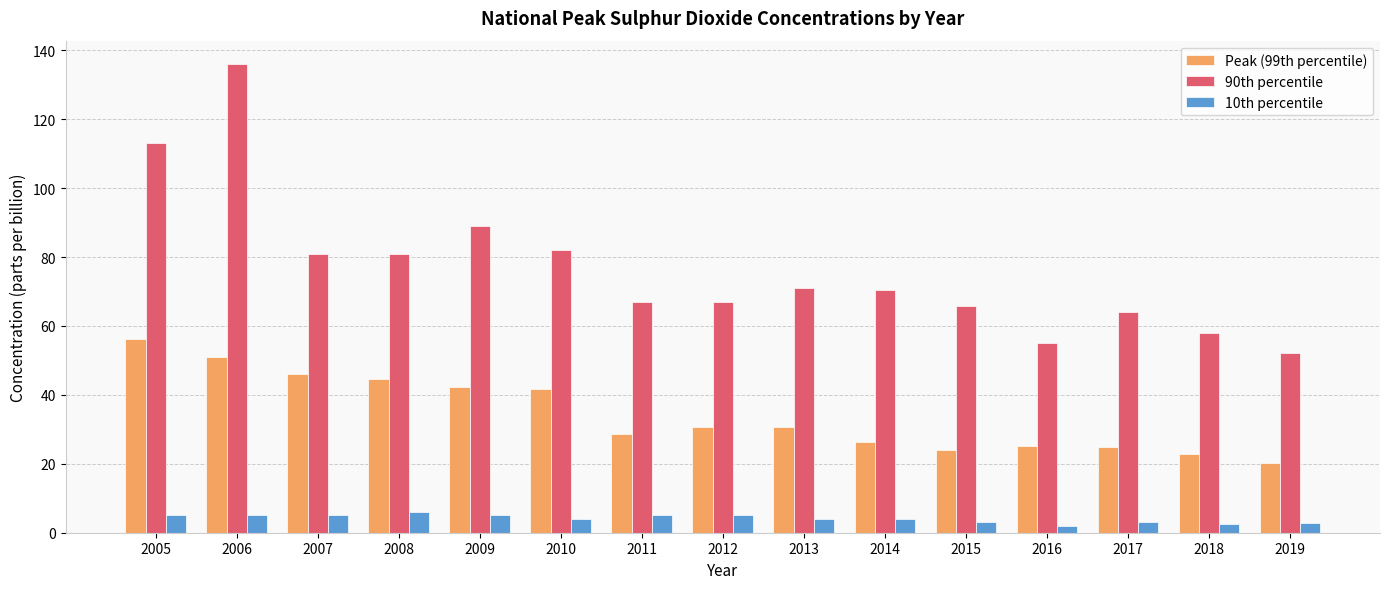

At which label does Peak (99th percentile) first exceed 30?

2005